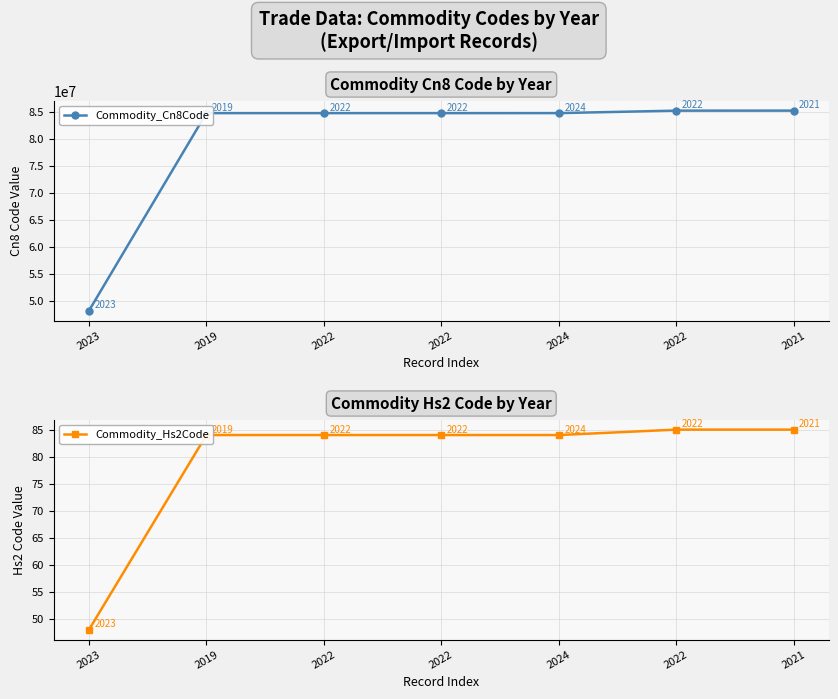

Is it true that Commodity_Hs2Code equals 84 at 2019?

True